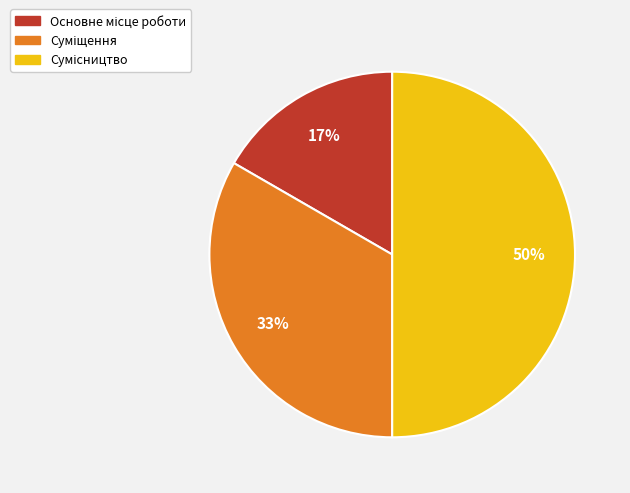

To the nearest percent, what is the difference between the largest and smallest slice percentages?

33%